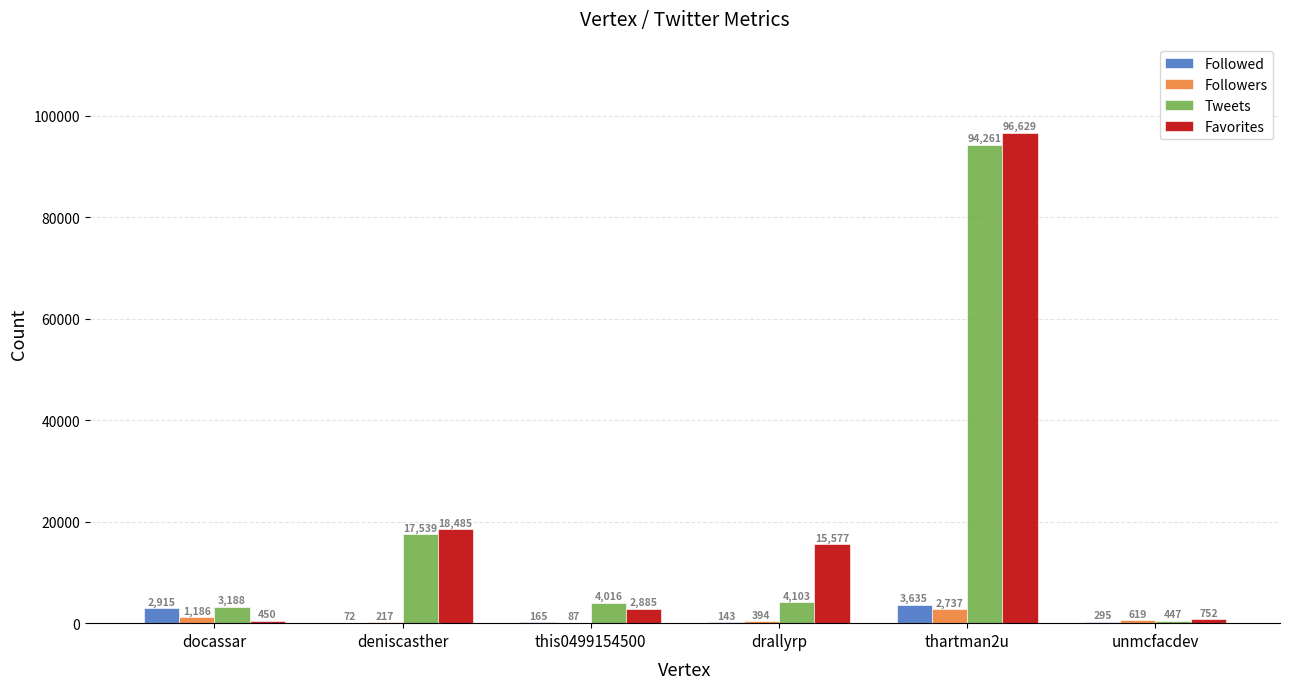

What is the approximate value of Favorites at docassar?

450